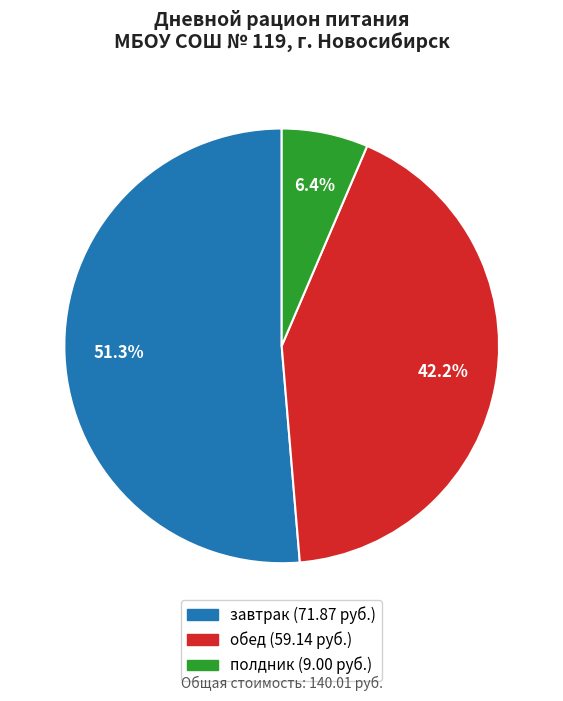

Rank the categories by value from highest to lowest.

завтрак, обед, полдник